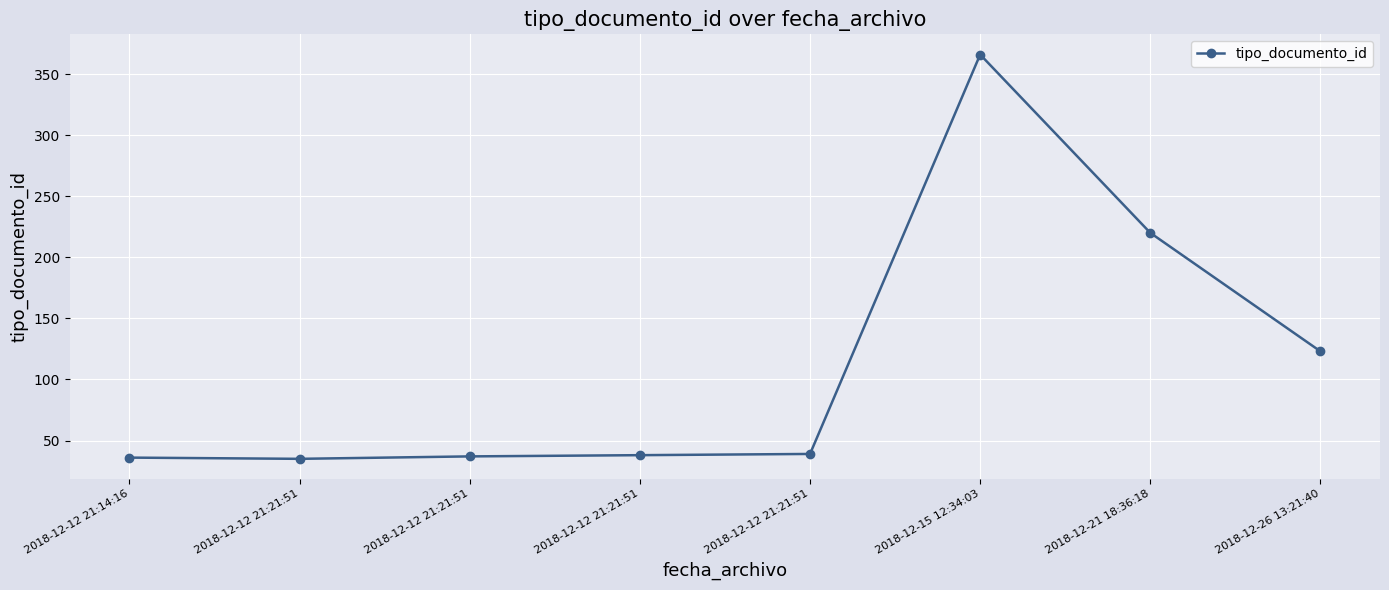

How many data points does each series have?

8